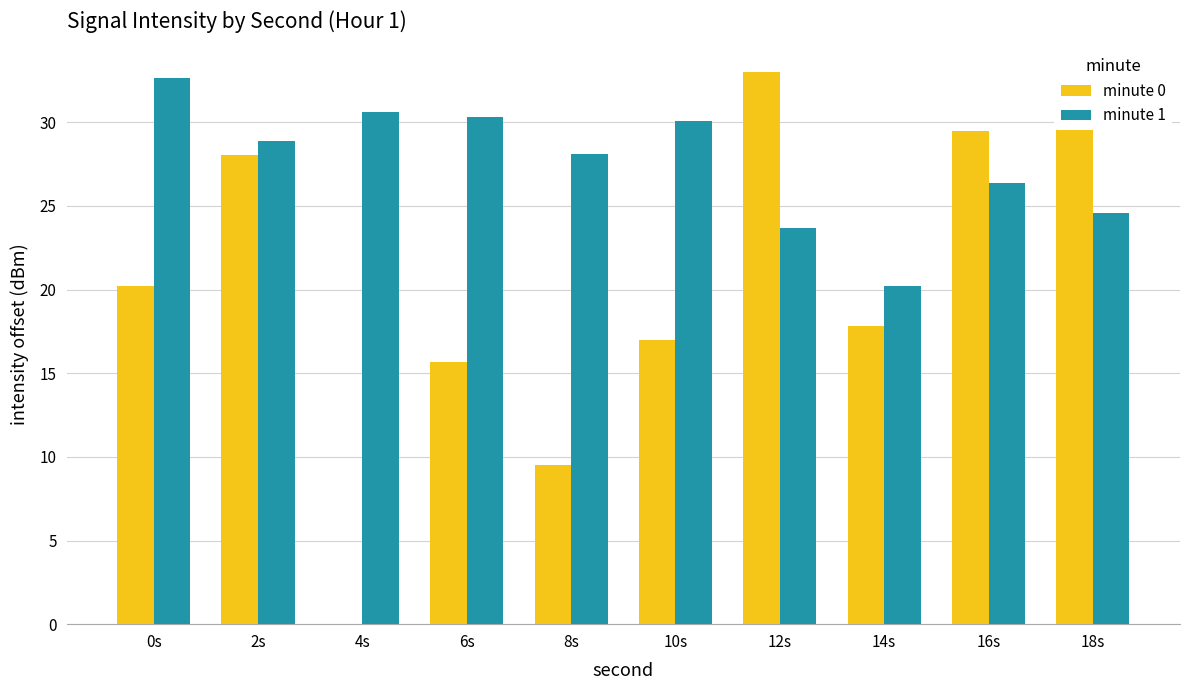

What is the maximum value for minute 1?

32.6